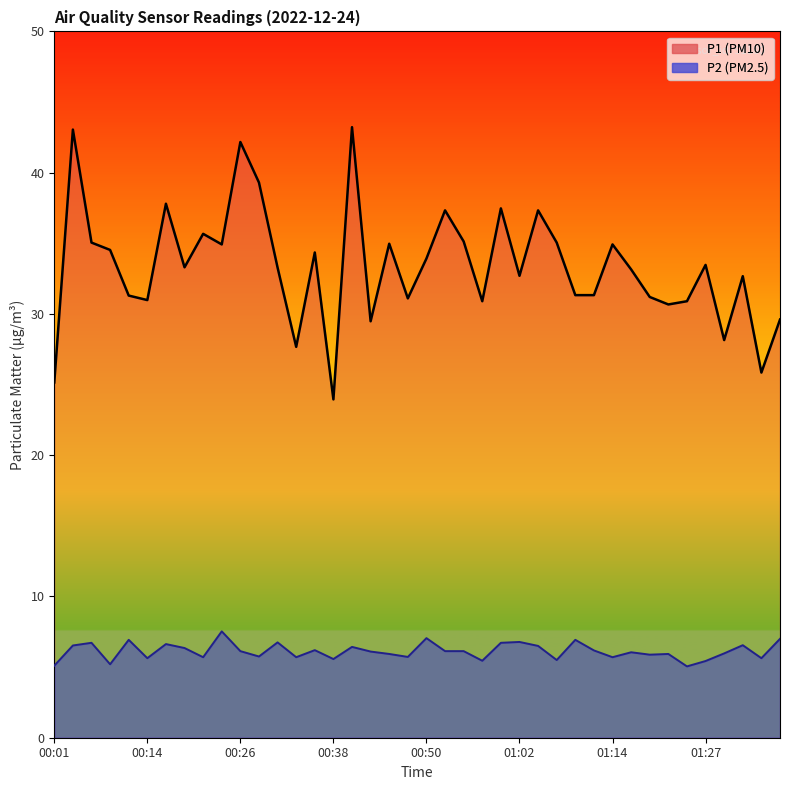

The value of P2 at 01:00 is 1.6. True or false?

False